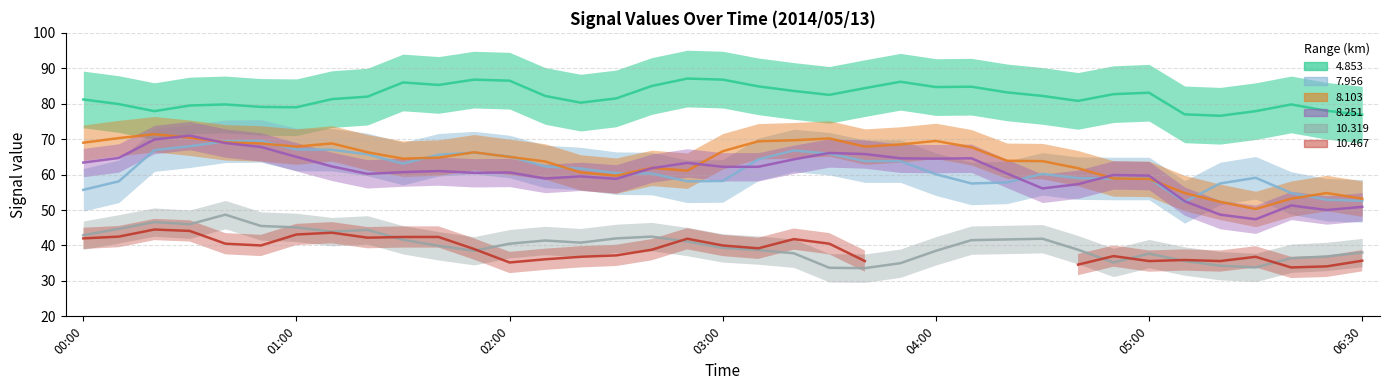

Which series has the largest total across all categories?

Line 4.853